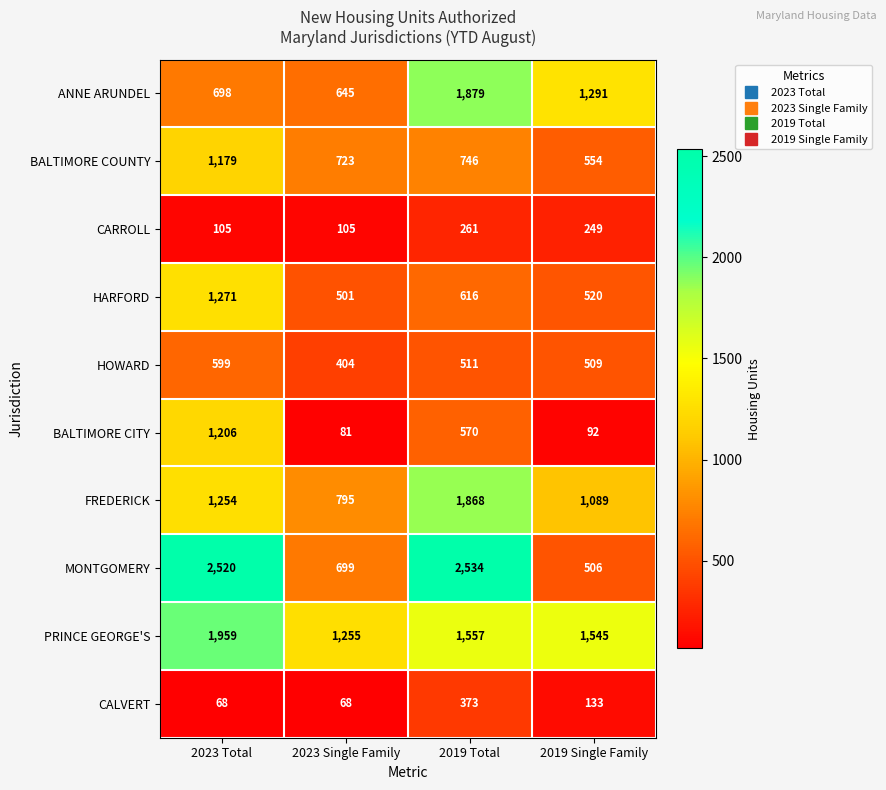

Which category has the lowest value in the MONTGOMERY series?

2019 Single Family